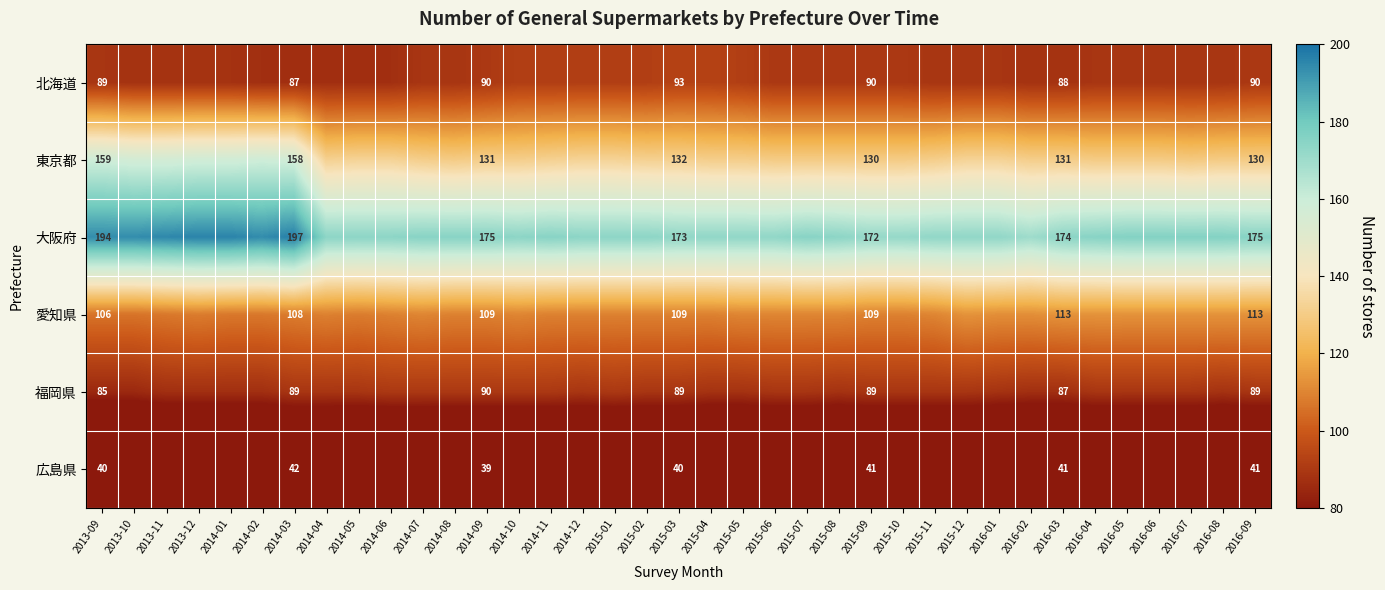

True or false: 愛知県 has a value of 43 at 2013-09.

False